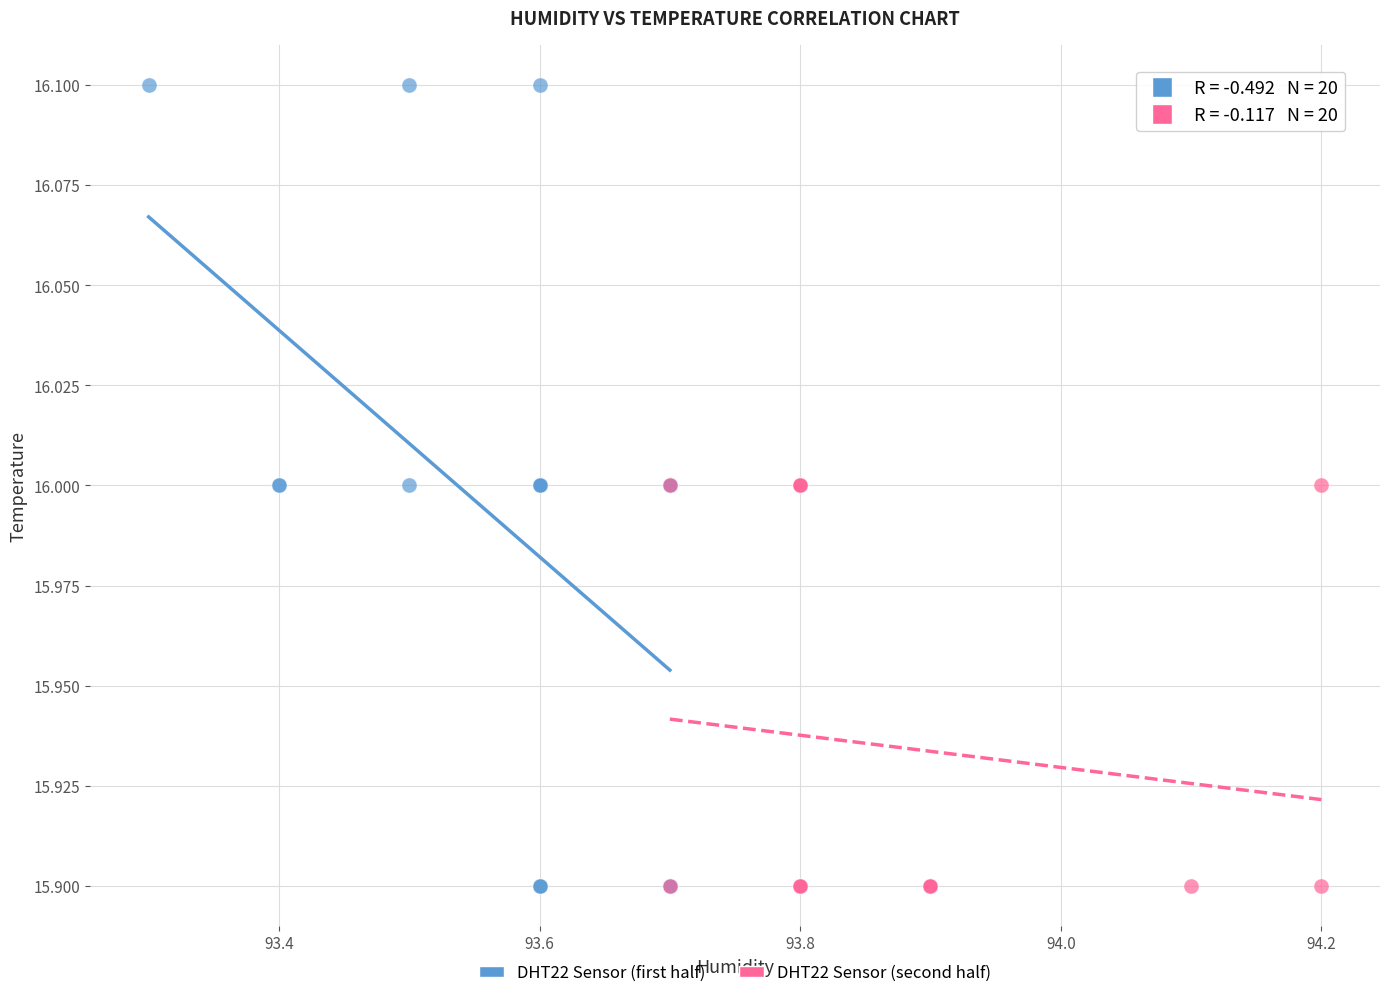

What are all the series names shown in the legend?

DHT22 Sensor (first half), DHT22 Sensor (second half)